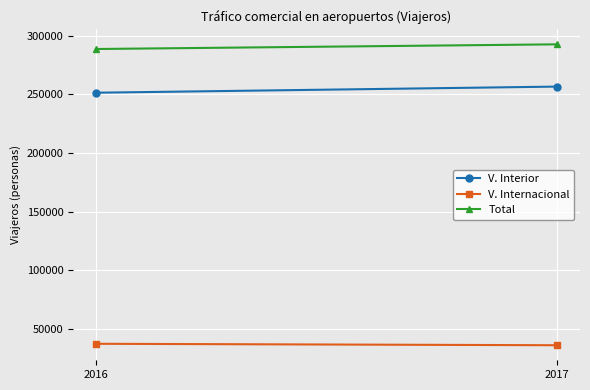

Rank the series at 2016 from lowest to highest value.

V. Internacional, V. Interior, Total